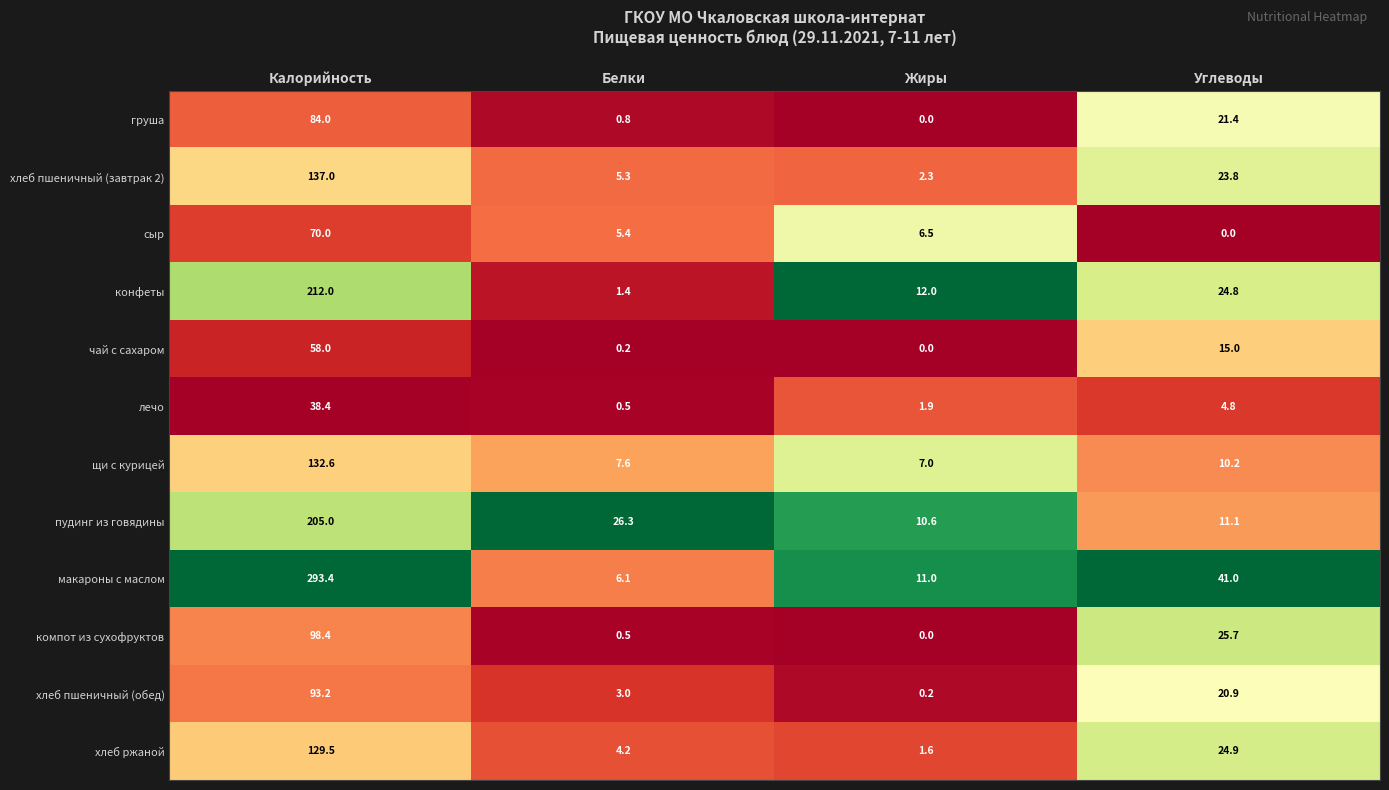

Where is чай с сахаром nearest to the value 29?

Углеводы